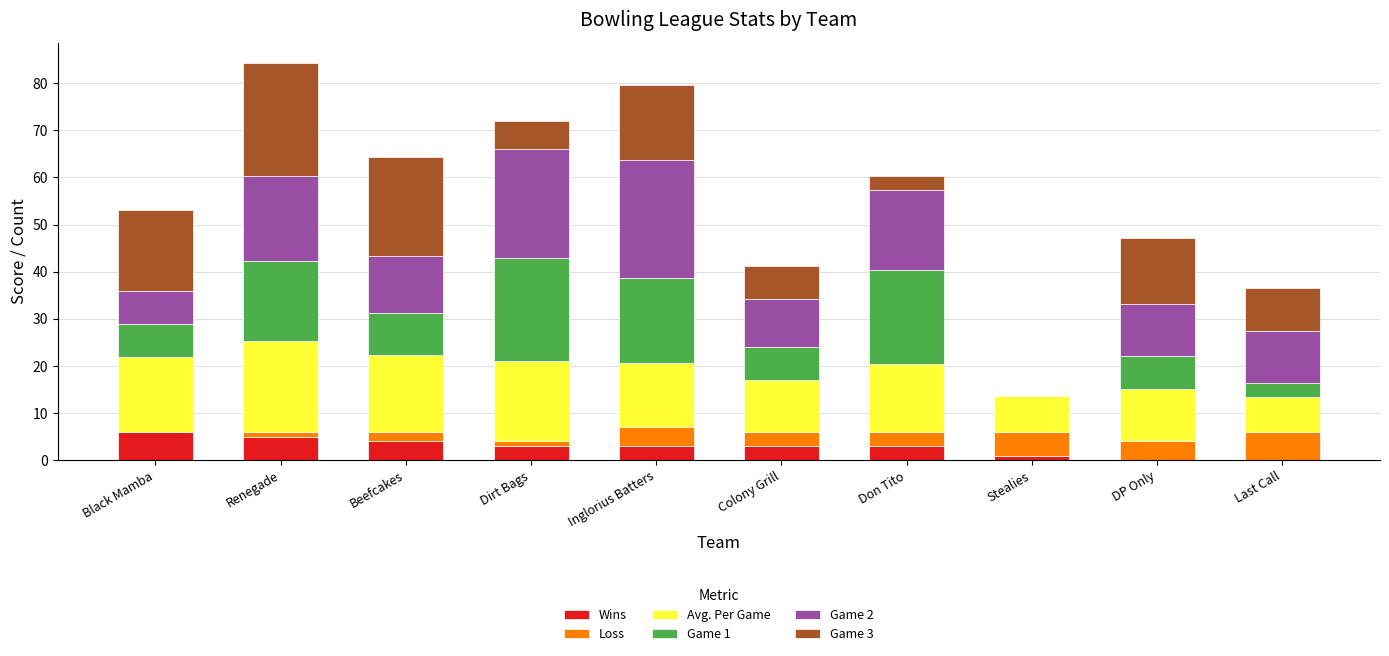

What is the total value across all series at Last Call?

36.5